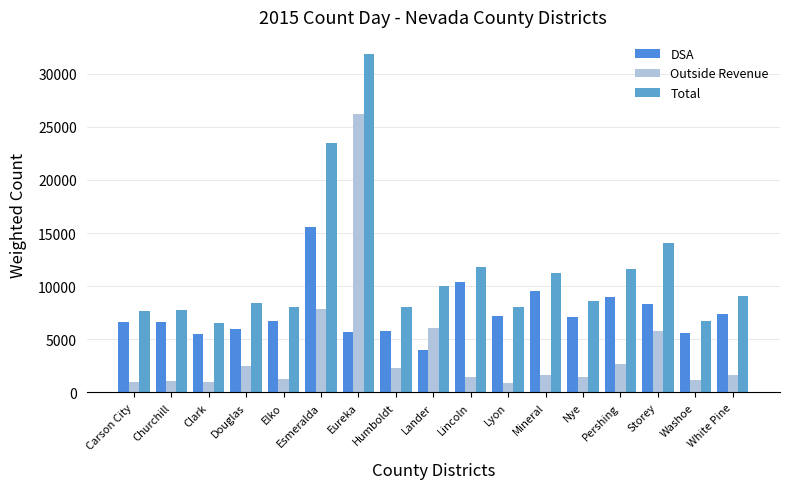

At Churchill, list the series in order from largest to smallest.

Total, DSA, Outside Revenue